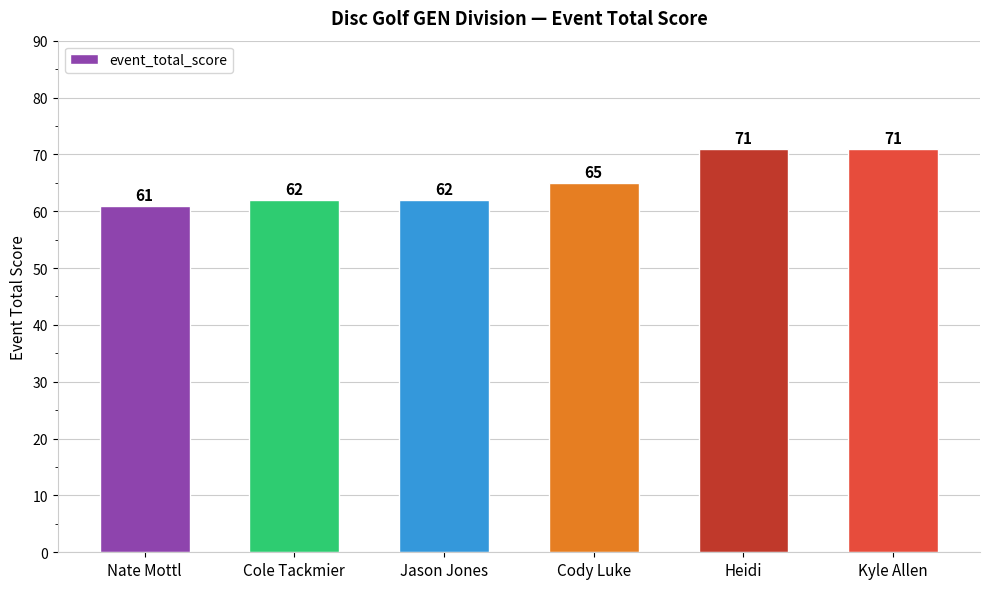

Reading left to right, extract all data points from this chart.

61	62	62	65	71	71